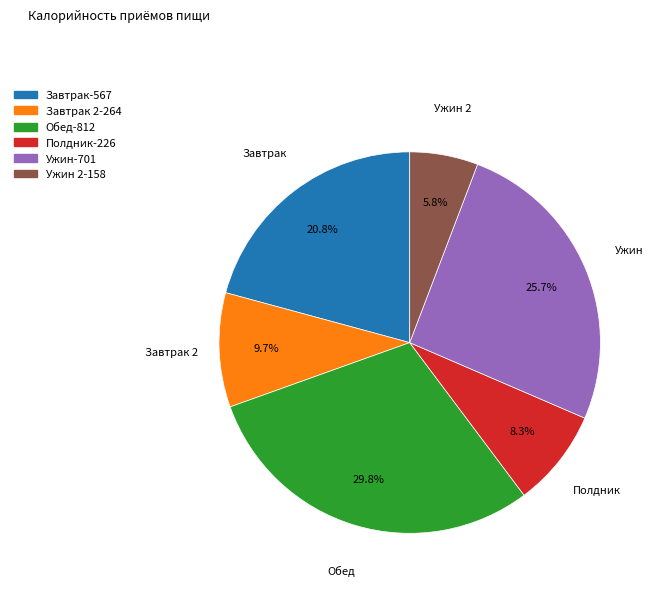

Is there a majority slice in this chart?

No